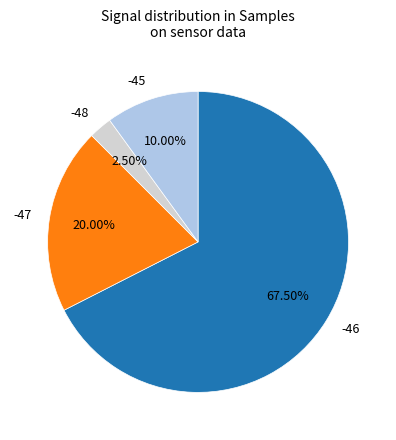

Which slice is the smallest?

-48